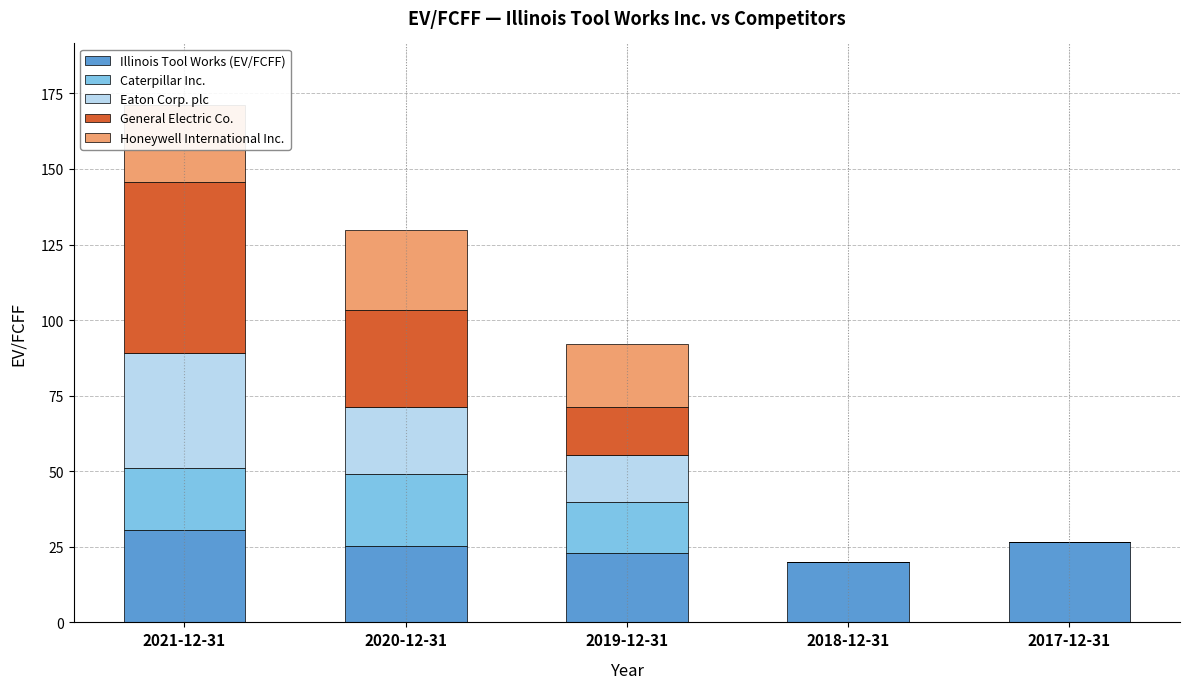

What is the highest value of the Illinois Tool Works (EV/FCFF) series?

30.6